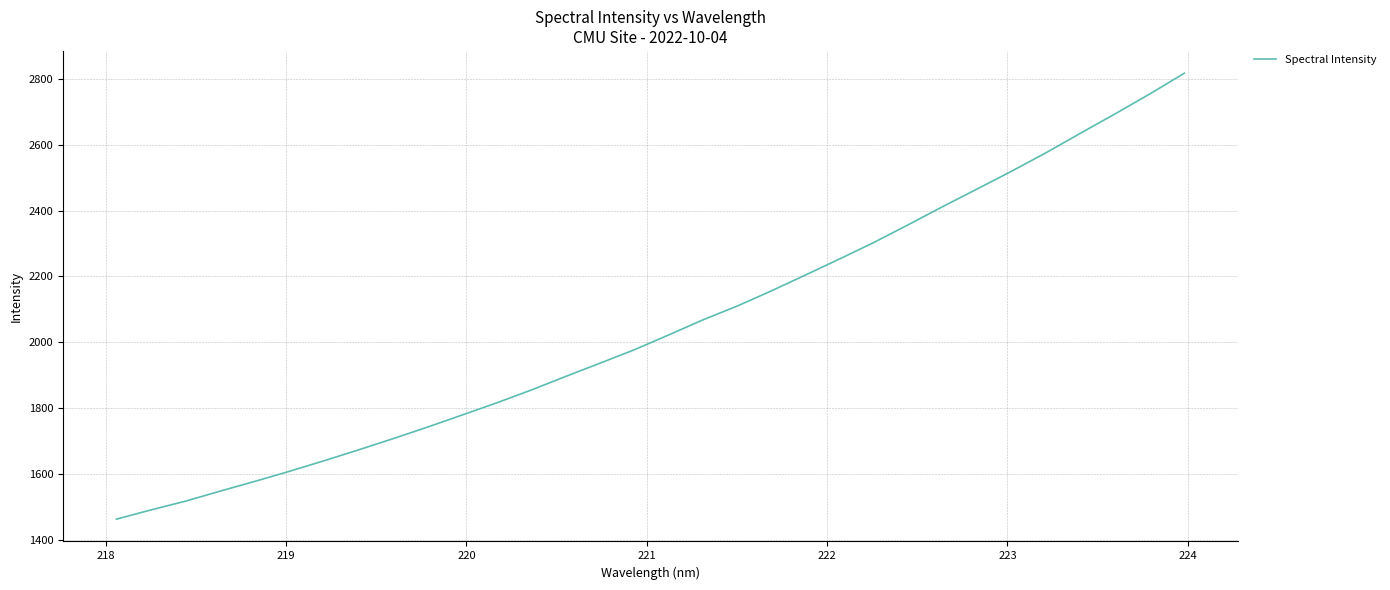

What is the minimum value shown in the chart?

1462.8